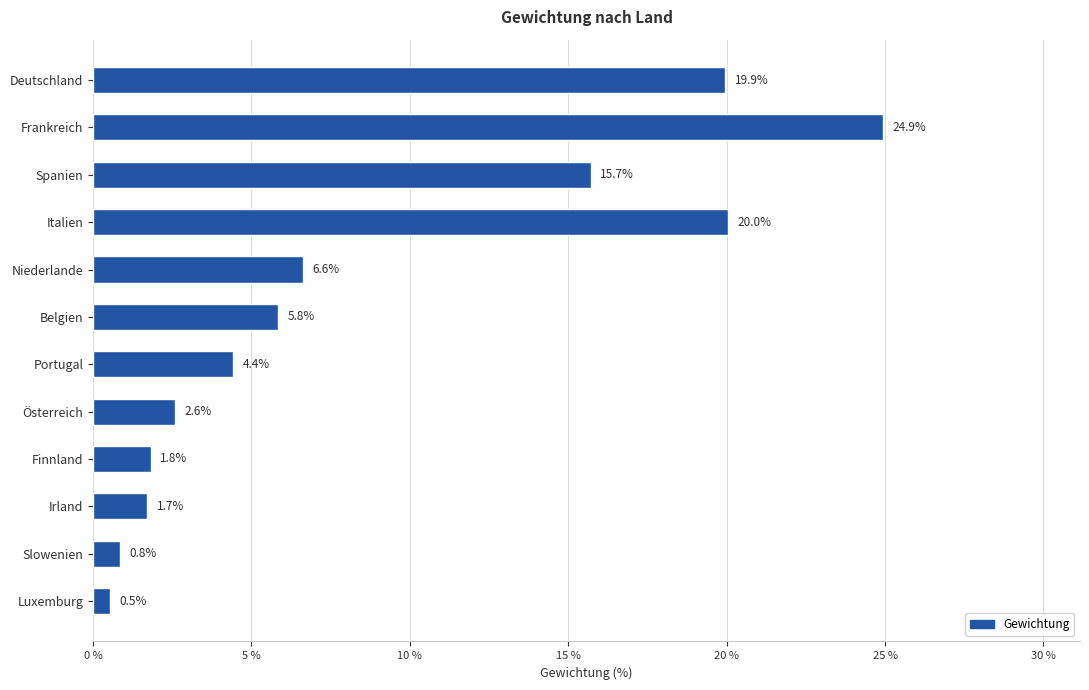

The chart shows a value of 6.6 at Niederlande. True or false?

True